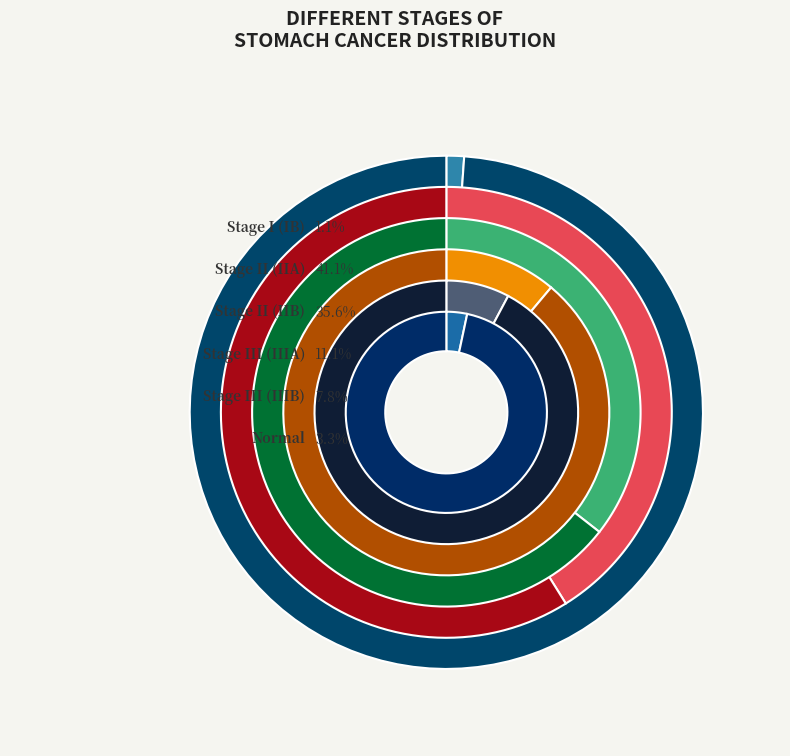

To the nearest percent, what is the combined percentage of Normal and Stage II (IIB)?

39%